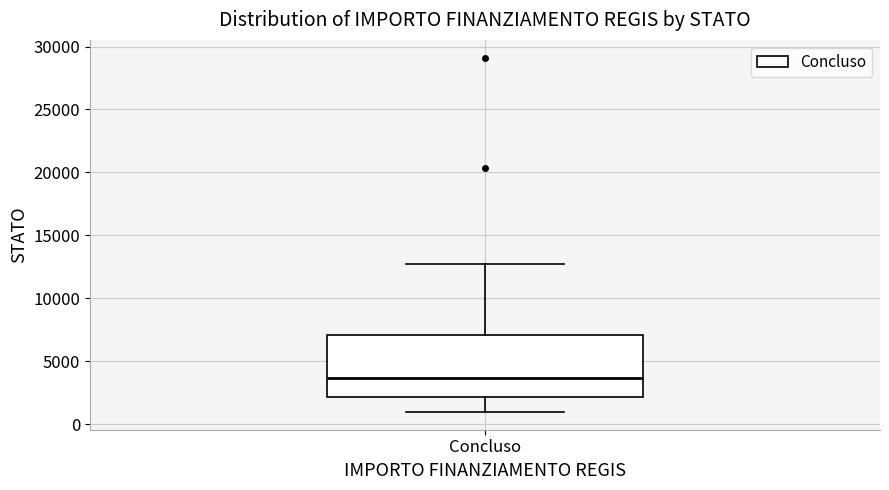

Where does the median line of the box for Concluso sit on the y-axis? The values are not printed on the chart, so give them approximately, as read against the axis.

3500